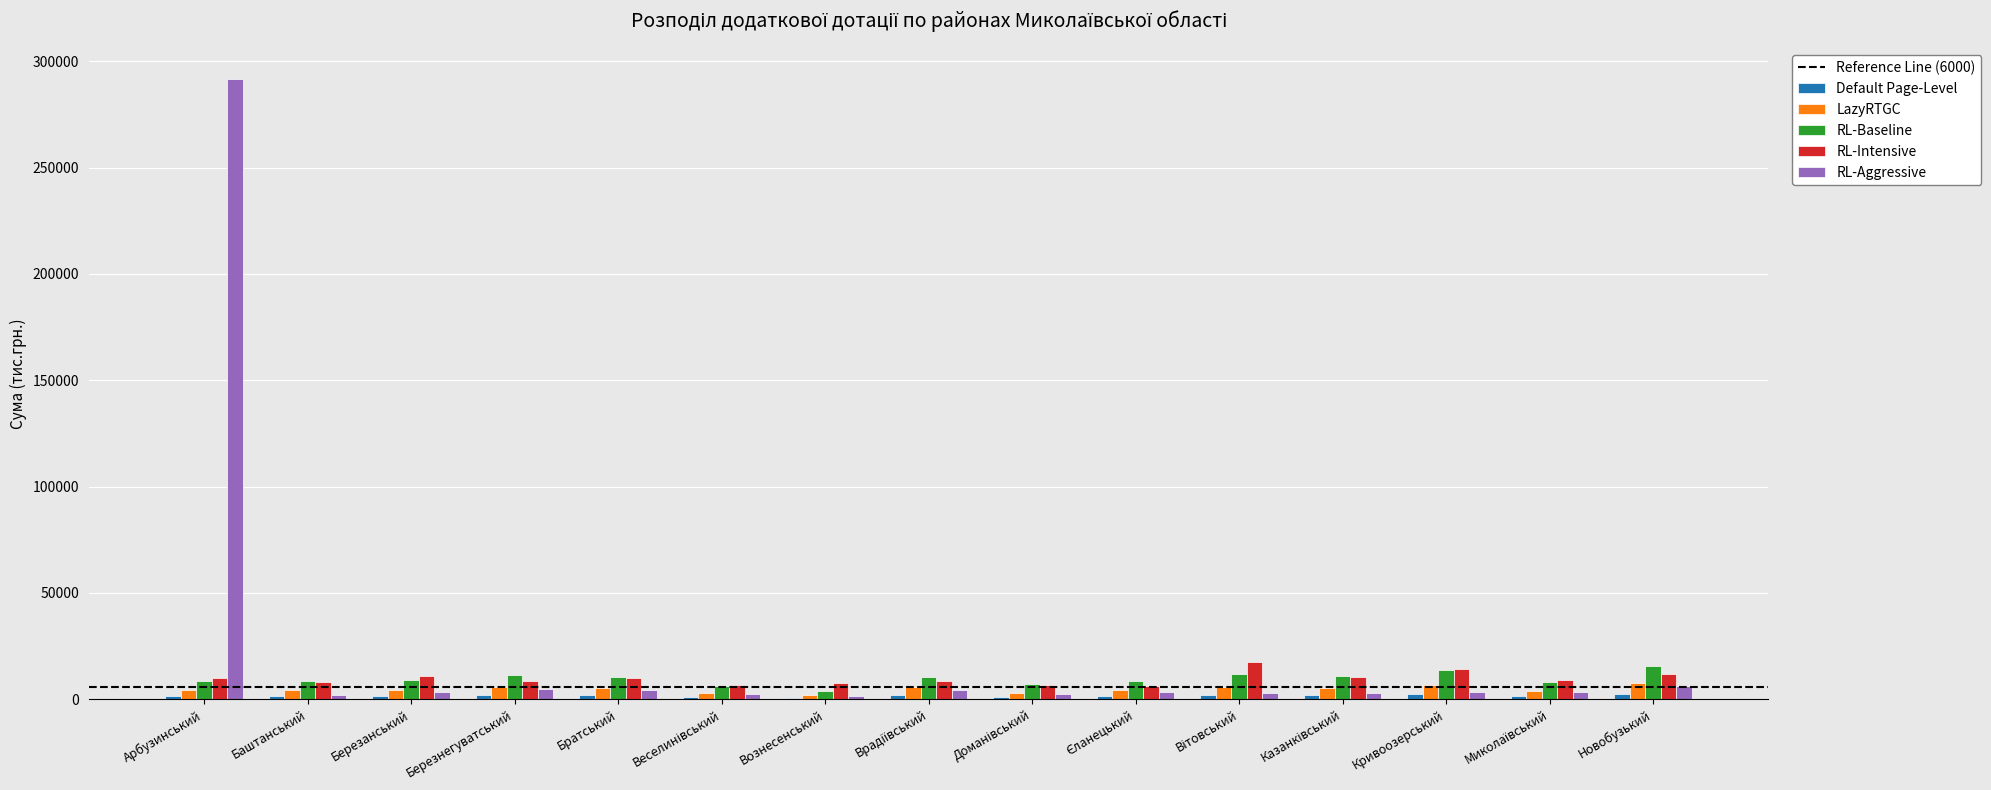

How many data points does each series have?

15